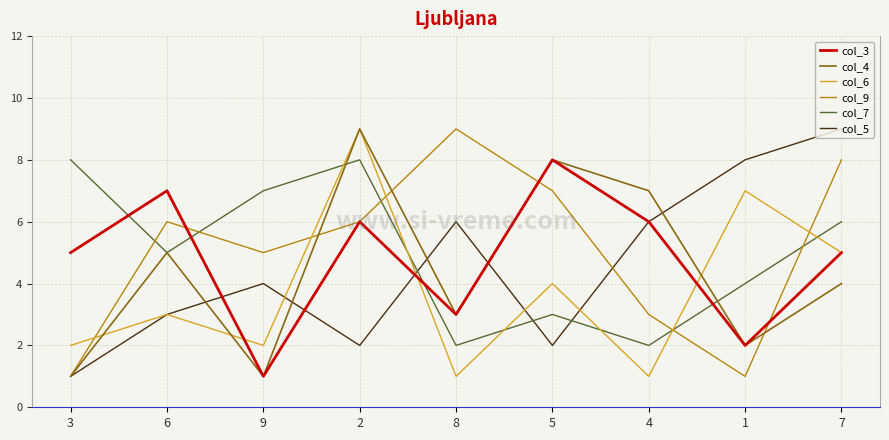

Is it true that col_6 equals 1 at 9?

False